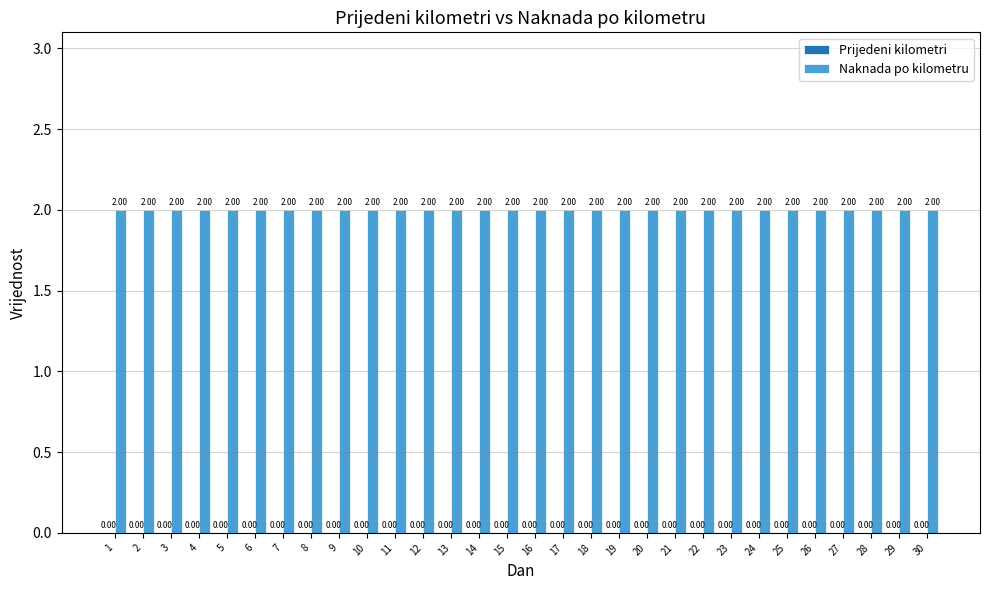

What are all the series names shown in the legend?

Prijedeni kilometri, Naknada po kilometru